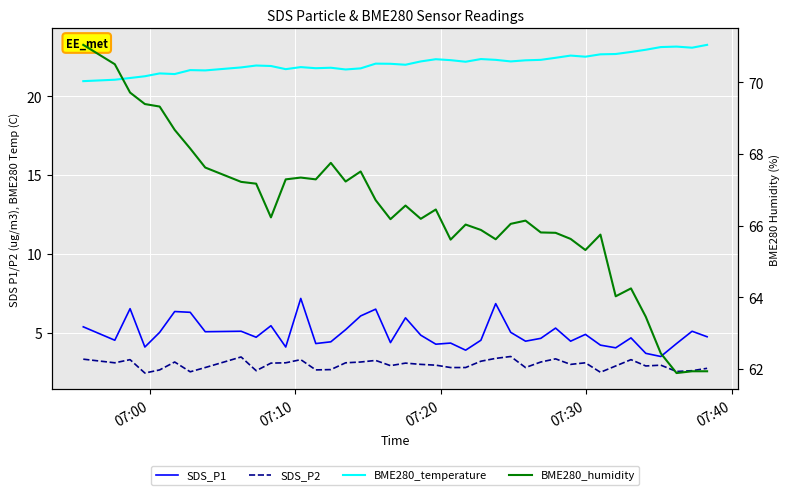

Count the number of categories in the chart.

40